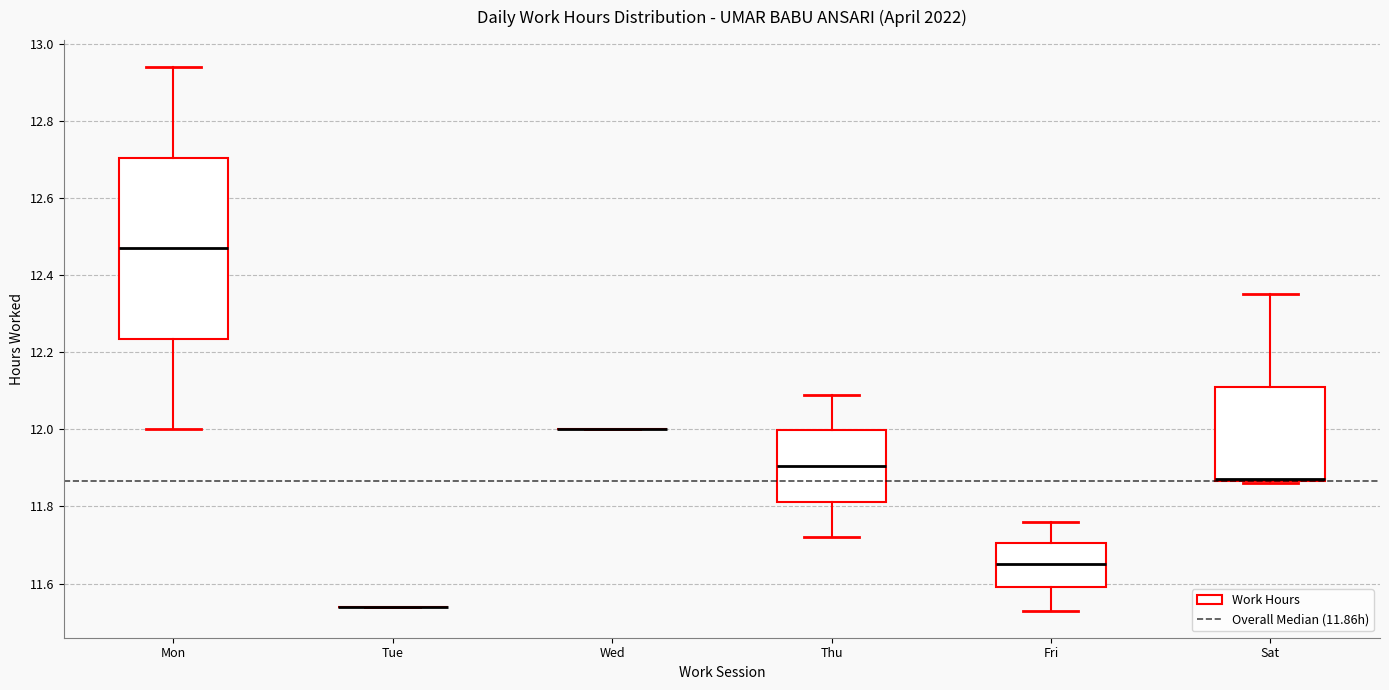

Comparing the boxes themselves (not the whiskers), which one is the tallest?

Mon